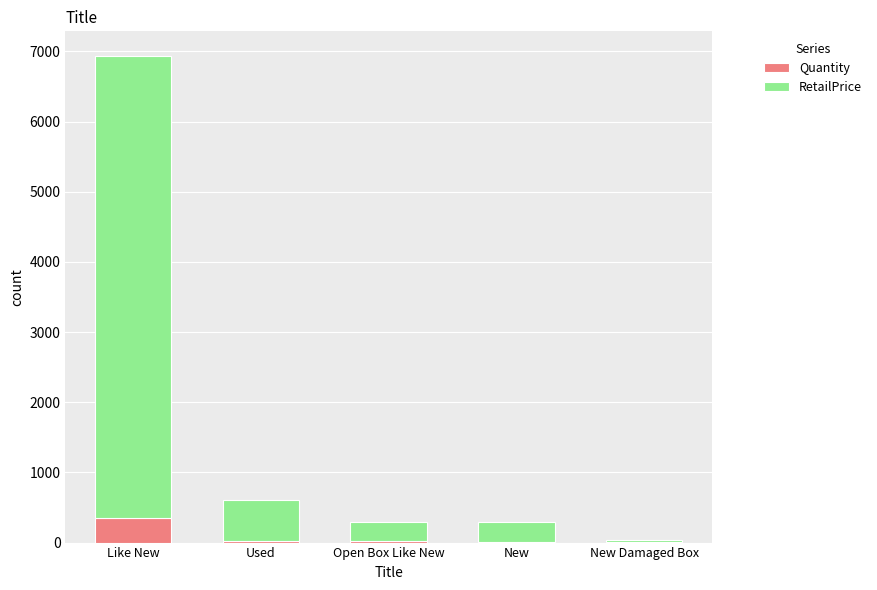

What is the maximum value for Quantity?

346.0